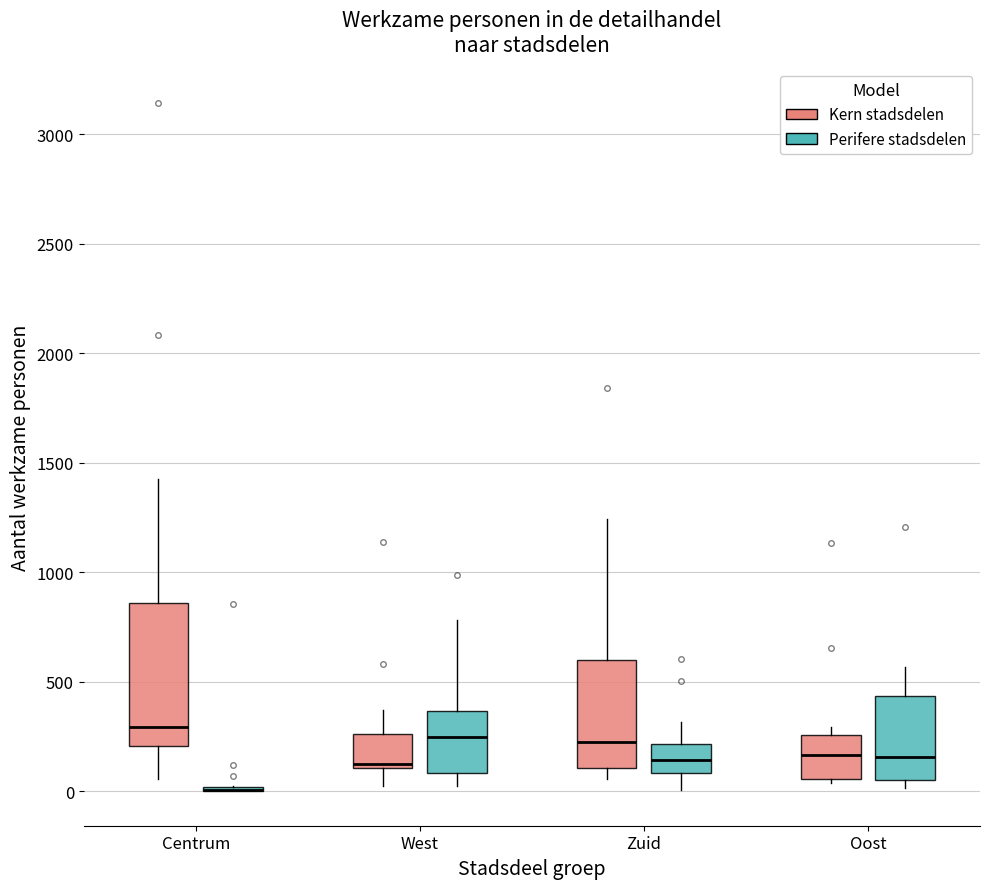

Reading left to right, read every box against the y-axis: the position of its median line, the range the box covers, and the ends of its whiskers. The values are not printed on the chart, so give them approximately, as read against the axis.

Centrum (Kern stadsdelen): median 300, box 200 to 850, whiskers 50 to 1450
Centrum (Perifere stadsdelen): box collapsed to a line at 0, whiskers 0 to 0
West (Kern stadsdelen): median 100 (just above the box's lower edge), box 100 to 250, whiskers 50 to 350
West (Perifere stadsdelen): median 250, box 100 to 350, whiskers 50 to 800
Zuid (Kern stadsdelen): median 250, box 100 to 600, whiskers 50 to 1250
Zuid (Perifere stadsdelen): median 150, box 100 to 200, whiskers 0 to 300
Oost (Kern stadsdelen): median 150, box 50 to 250, whiskers 50 (just below the box's lower edge) to 300
Oost (Perifere stadsdelen): median 150, box 50 to 450, whiskers 0 to 550